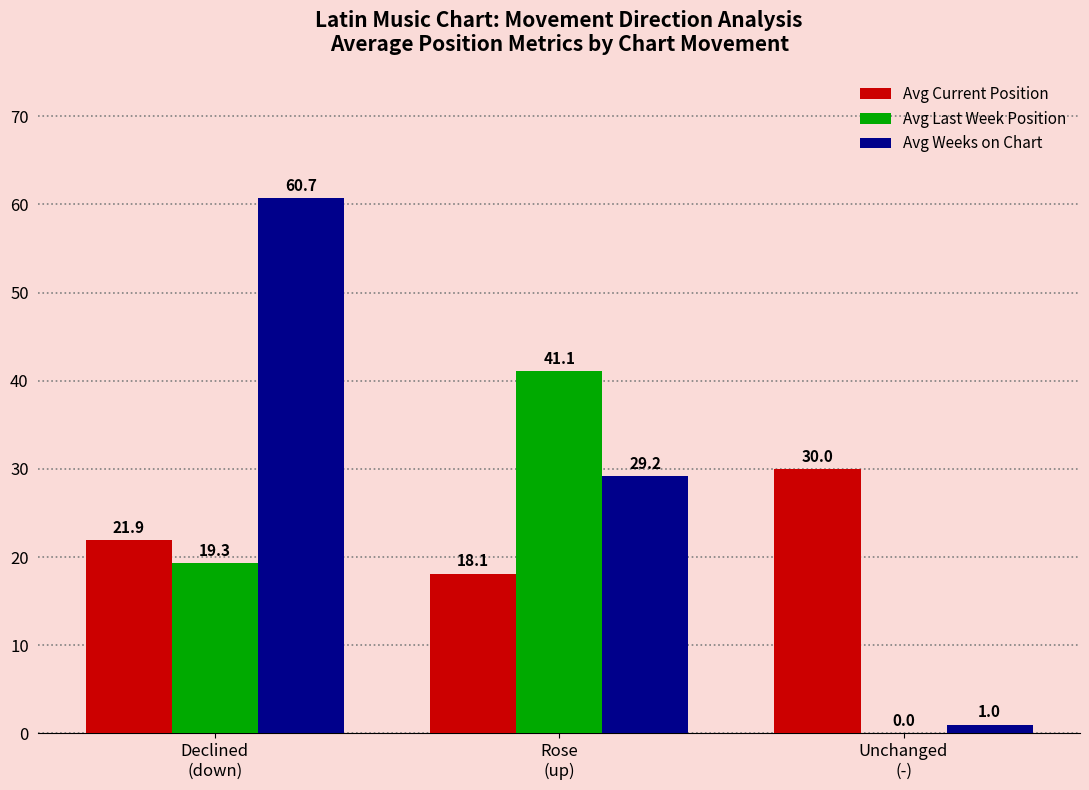

Are the bars horizontal?

No